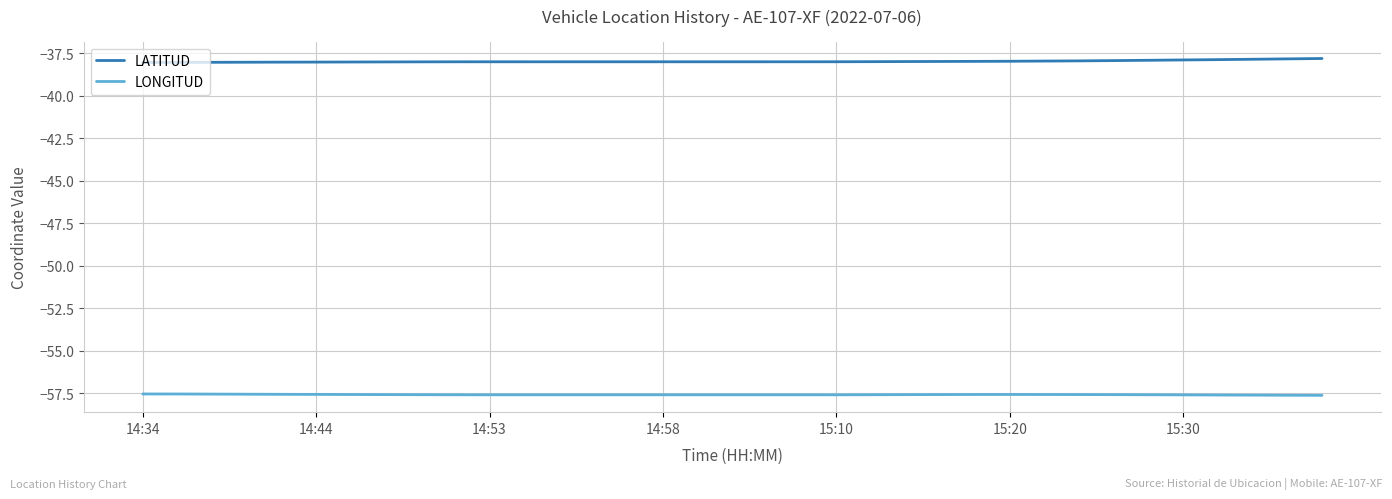

True or false: LONGITUD and LATITUD intersect in this chart.

False